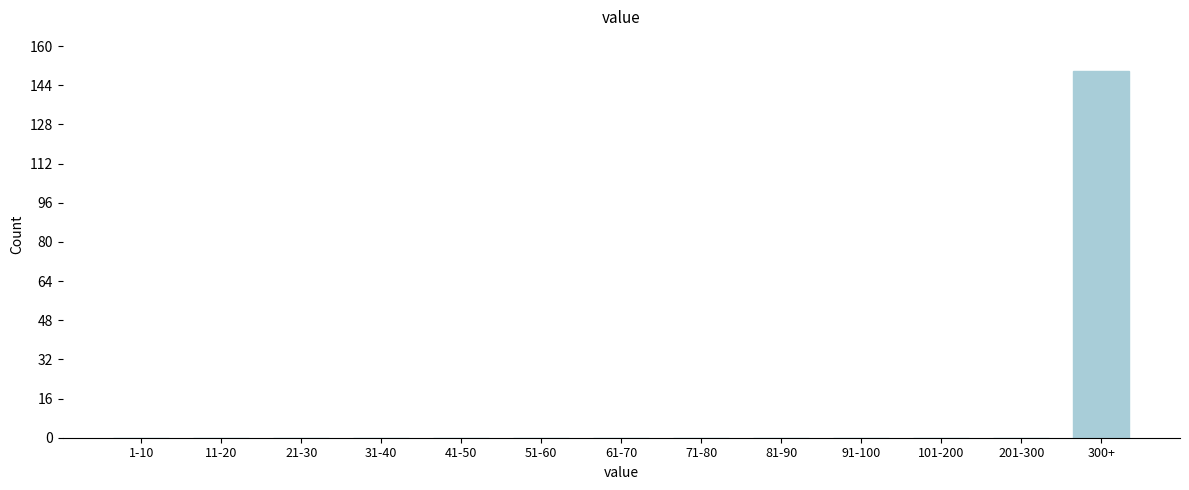

Reading right to left, list all the values displayed in this chart.

300+=150	201-300=0	101-200=0	91-100=0	81-90=0	71-80=0	61-70=0	51-60=0	41-50=0	31-40=0	21-30=0	11-20=0	1-10=0